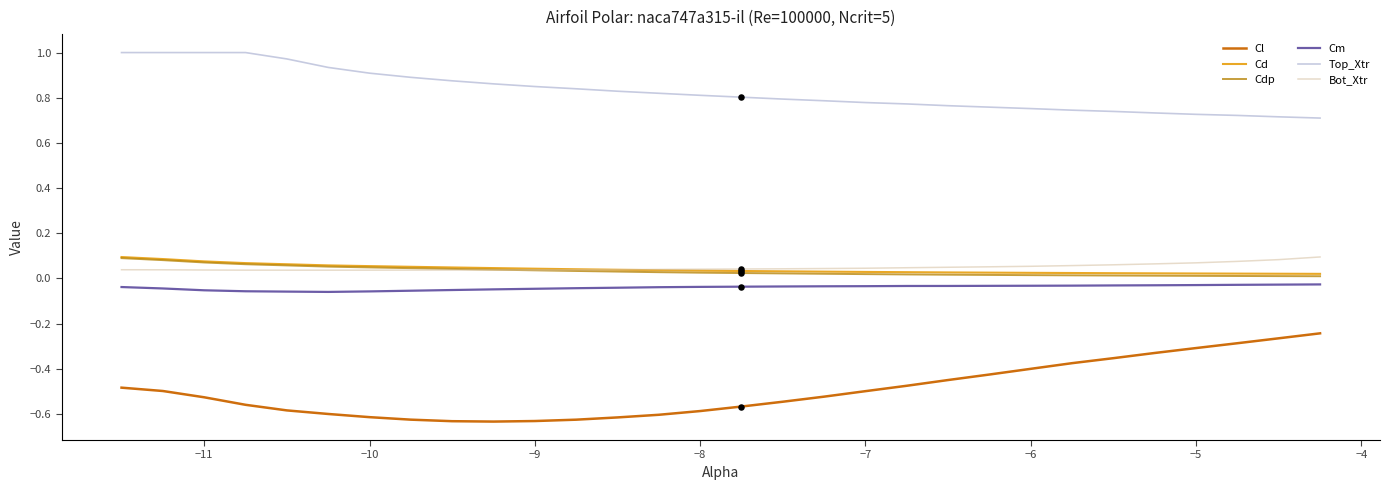

What are all the series names shown in the legend?

Cl, Cd, Cdp, Cm, Top_Xtr, Bot_Xtr